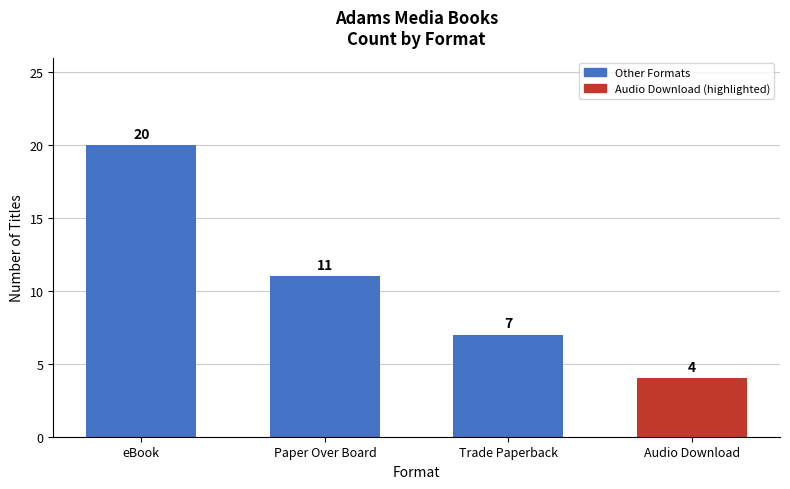

Which has a higher value, Trade Paperback or eBook?

eBook